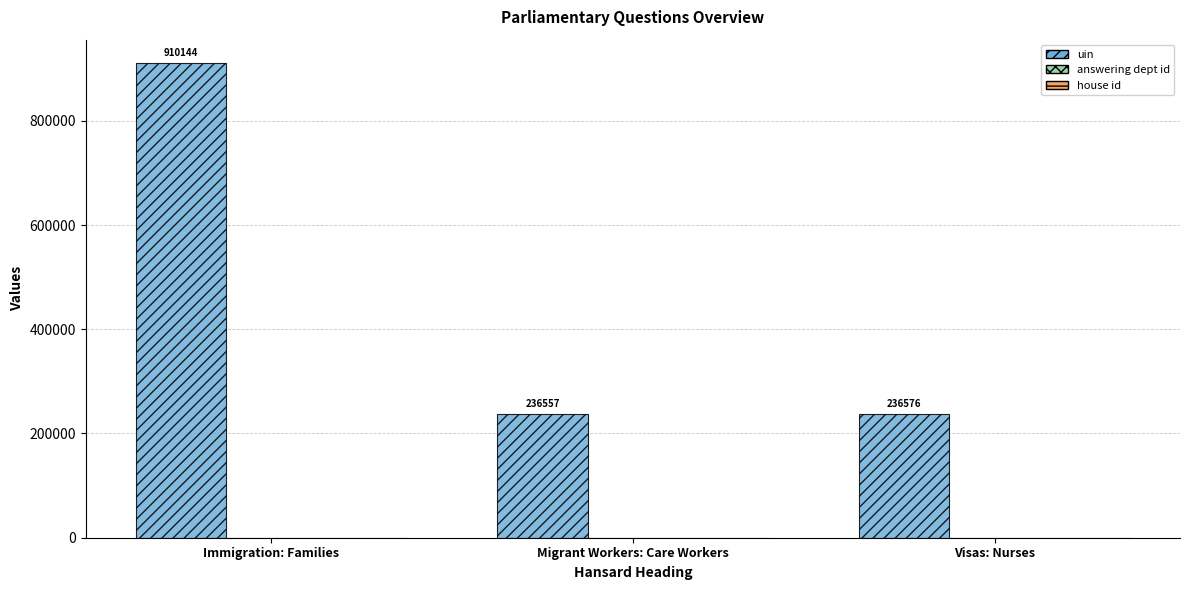

Count the number of data series in this chart.

3